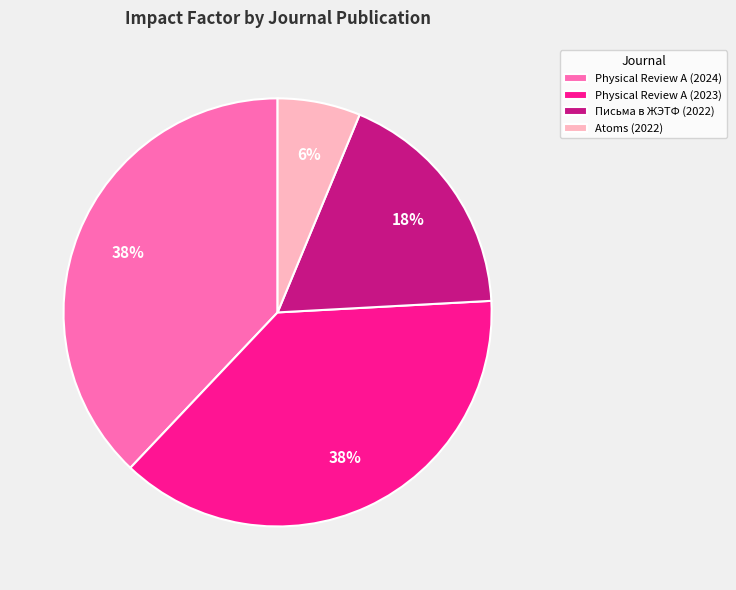

Count the number of slices in the pie.

4